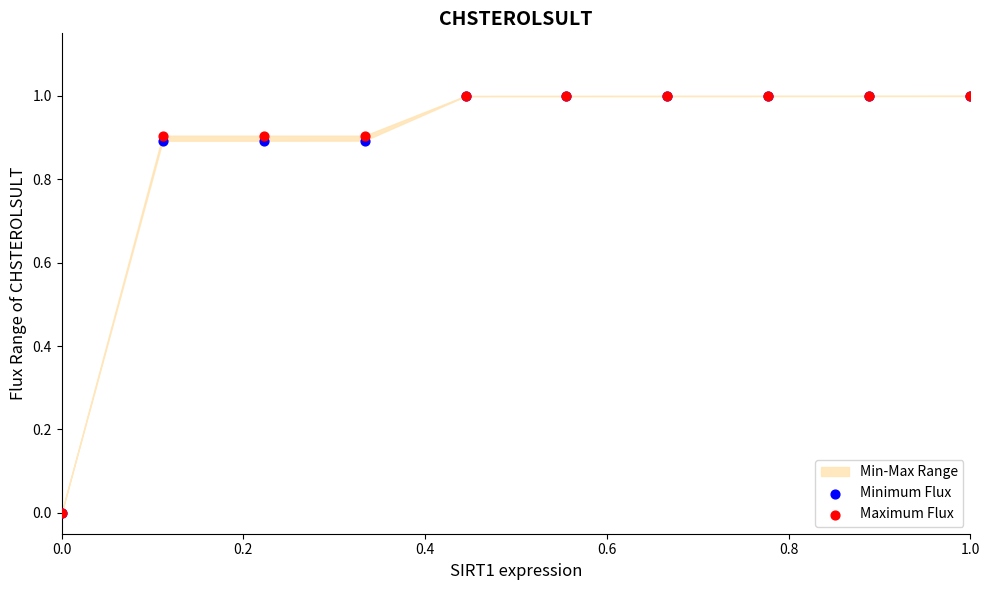

Which series reaches the maximum Y coordinate?

Minimum Flux